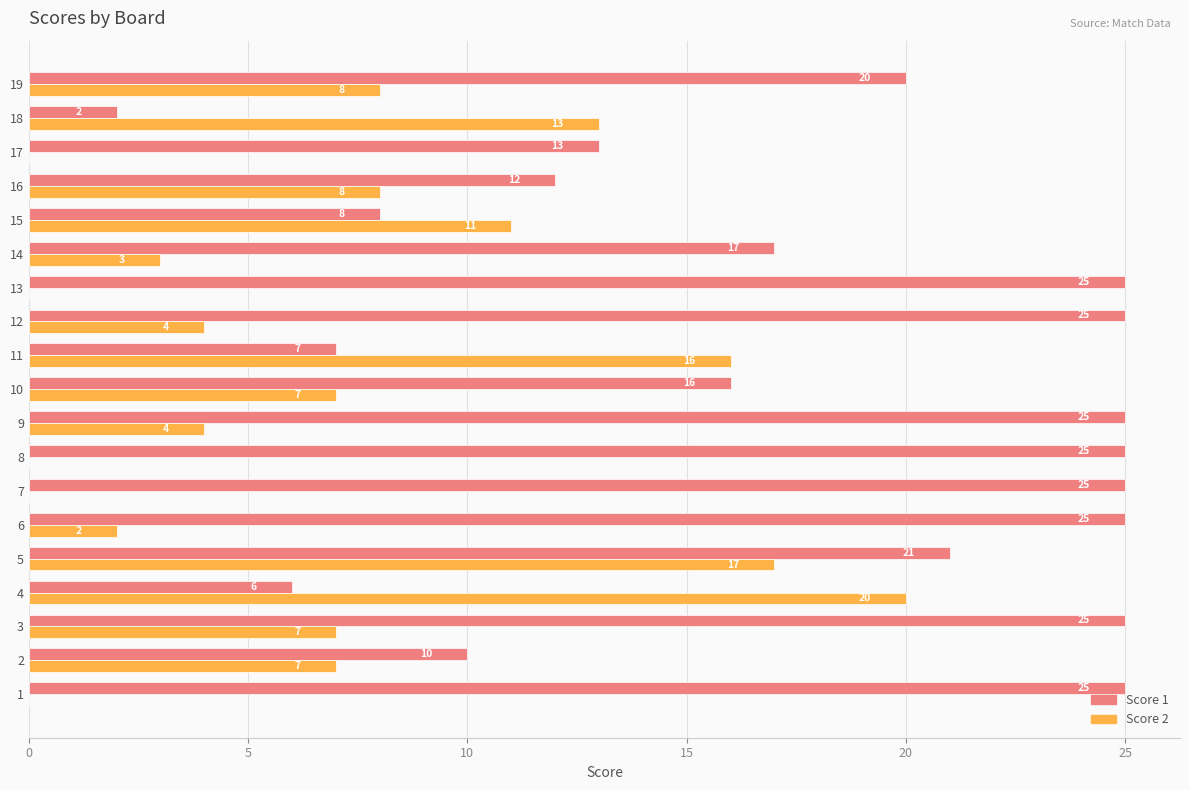

What is the greatest value displayed?

25